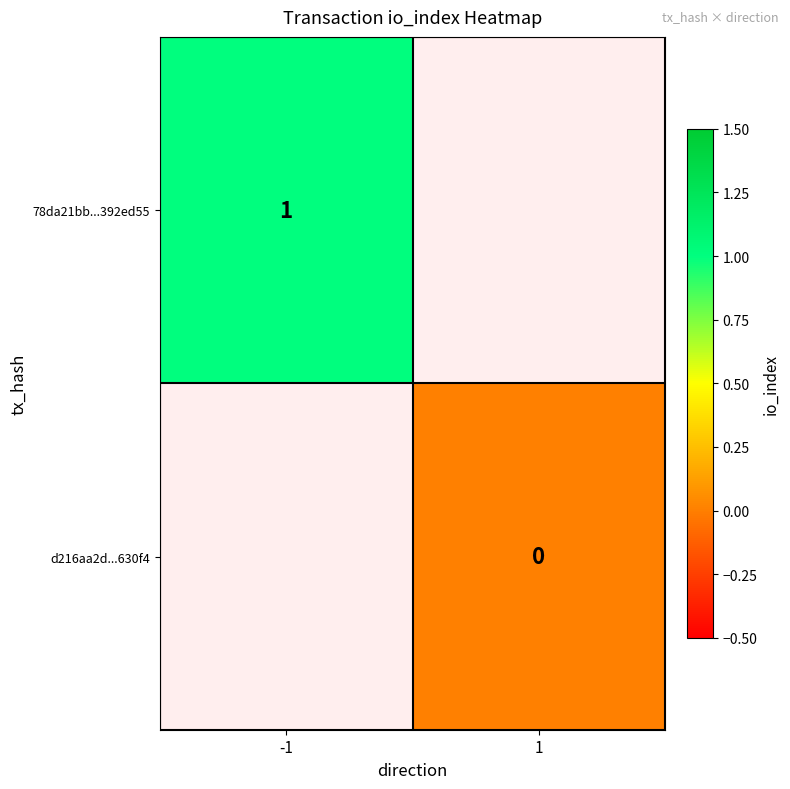

Between 1 and -1, which is larger?

-1